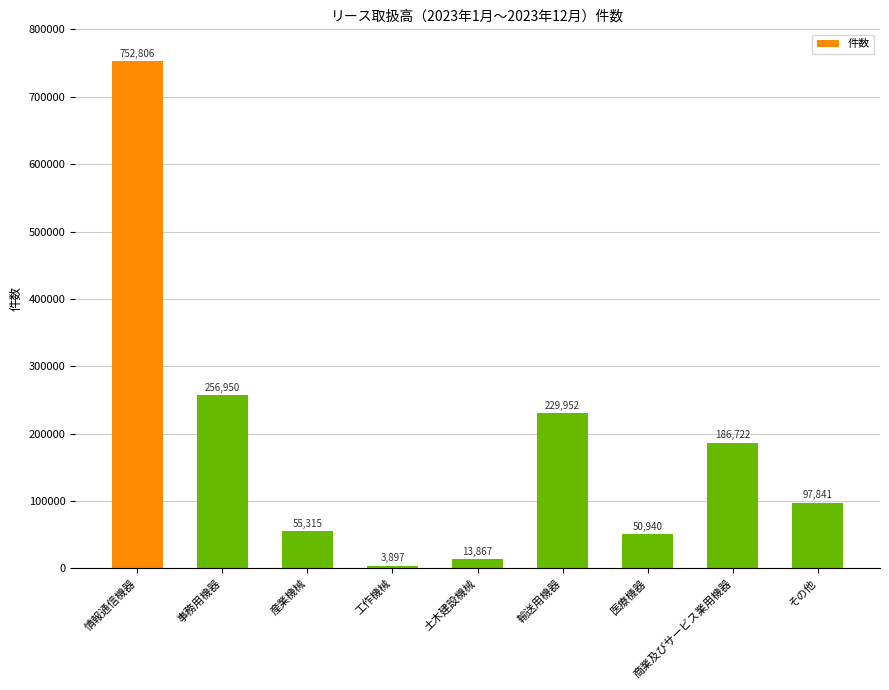

What is the ratio of the value at 医療機器 to the value at 工作機械?

13.1